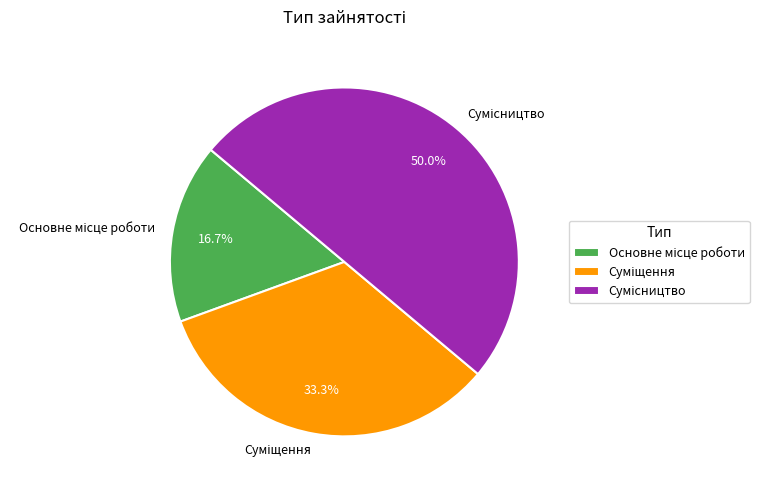

To the nearest percent, what is the average slice percentage?

33%